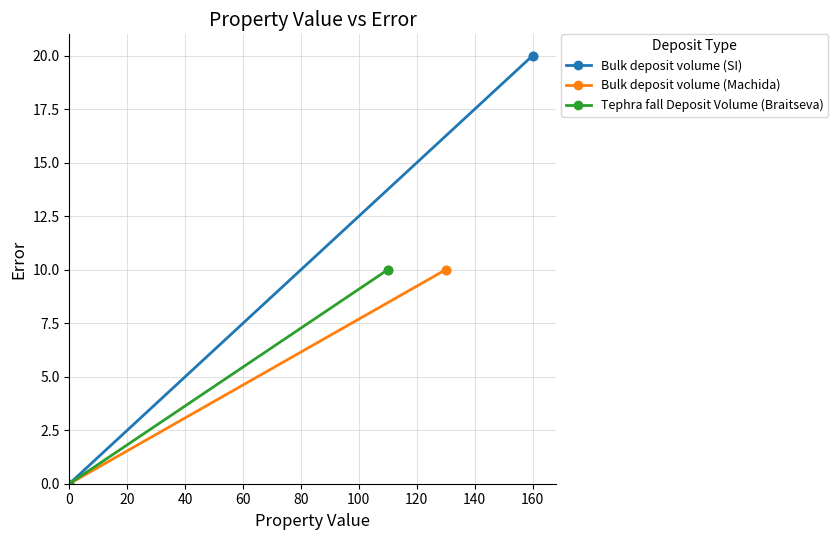

What is the value of the Bulk deposit volume (SI) point at the 2nd from the left?

20